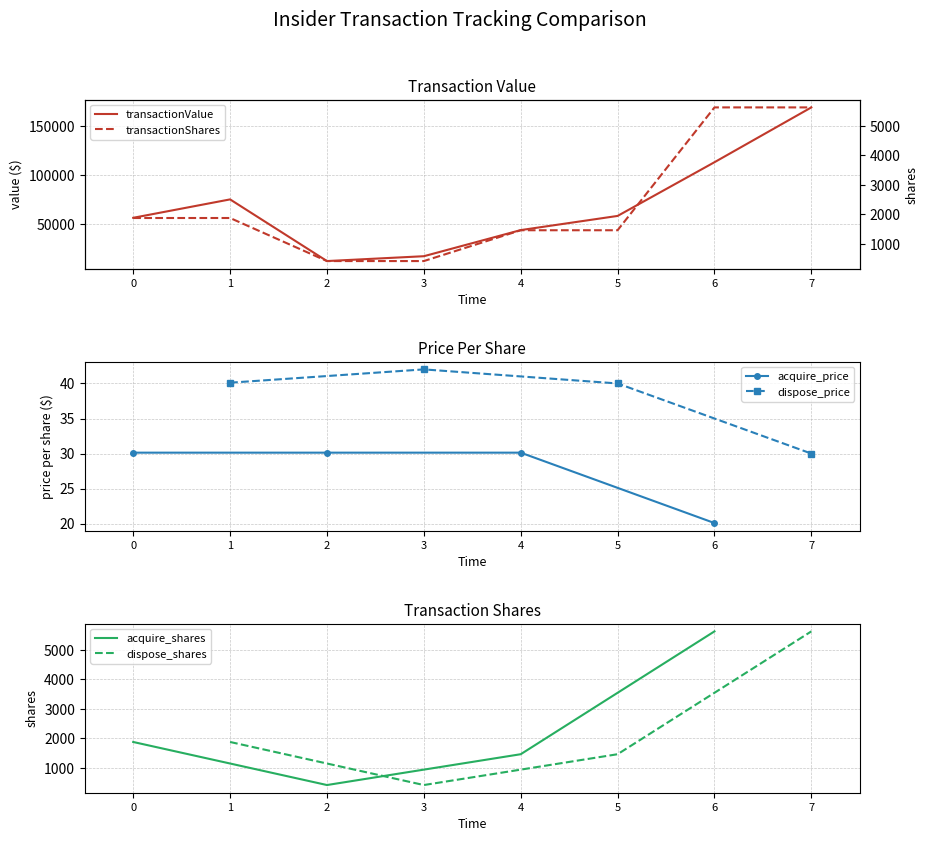

The acquire_price series shows 30.1 at 2. True or false?

True